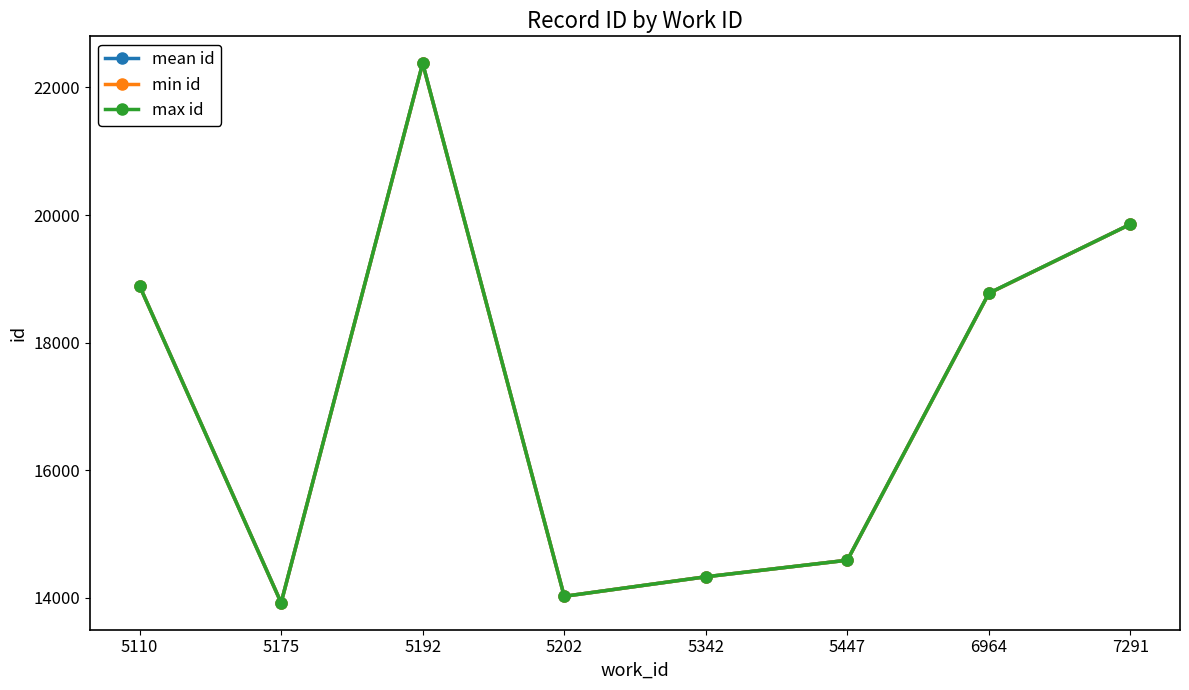

Count the number of data series in this chart.

3